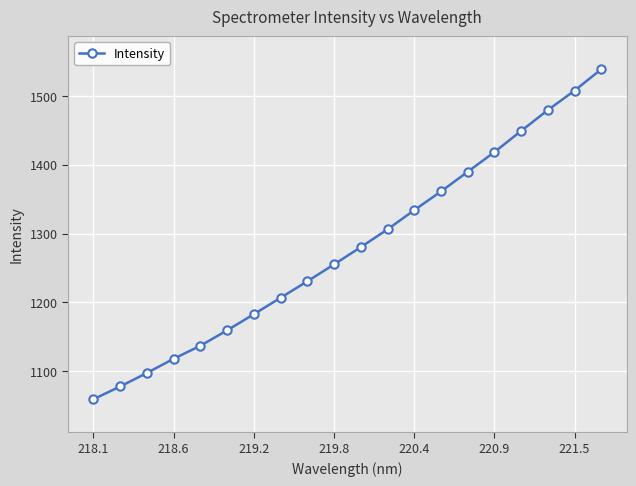

What is the average value?

1279.5